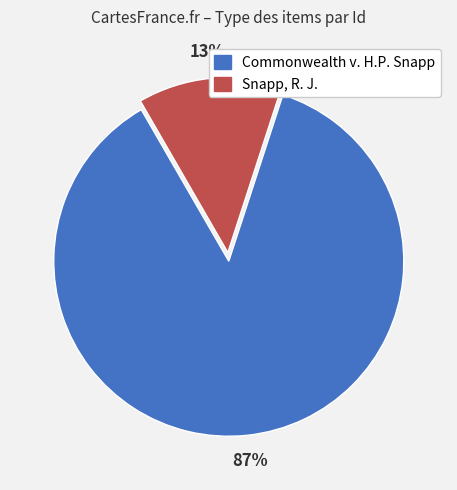

What percentage is the Commonwealth v. H.P. Snapp slice, to the nearest percent?

87%